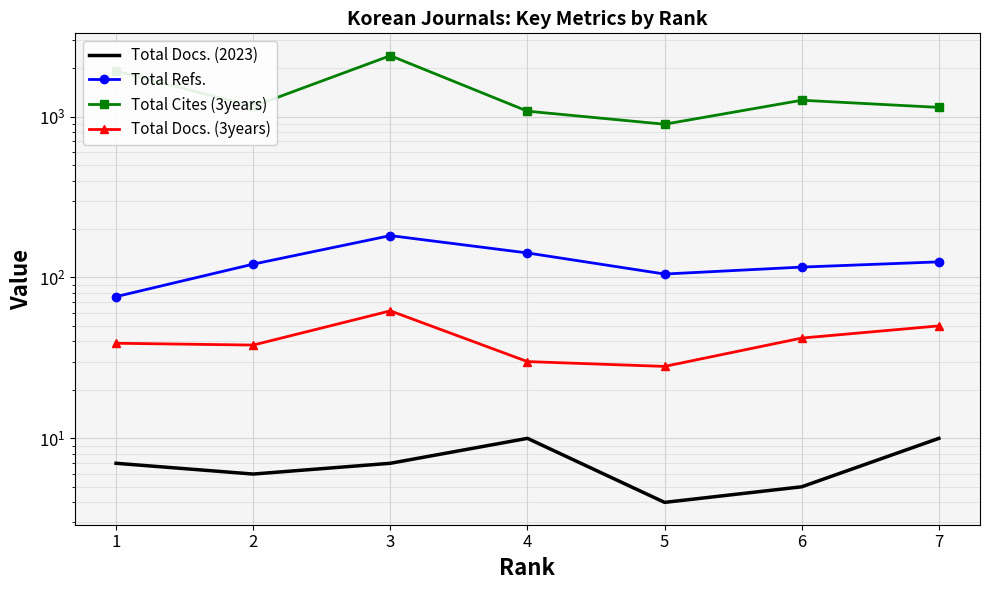

At 2, list the series in order from largest to smallest.

Total Cites (3years), Total Refs., Total Docs. (3years), Total Docs. (2023)